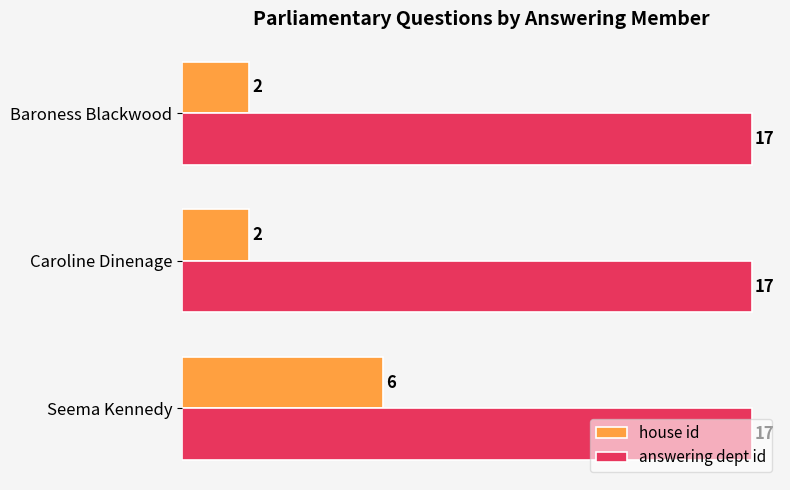

What is the approximate value of answering dept id at Seema Kennedy?

17